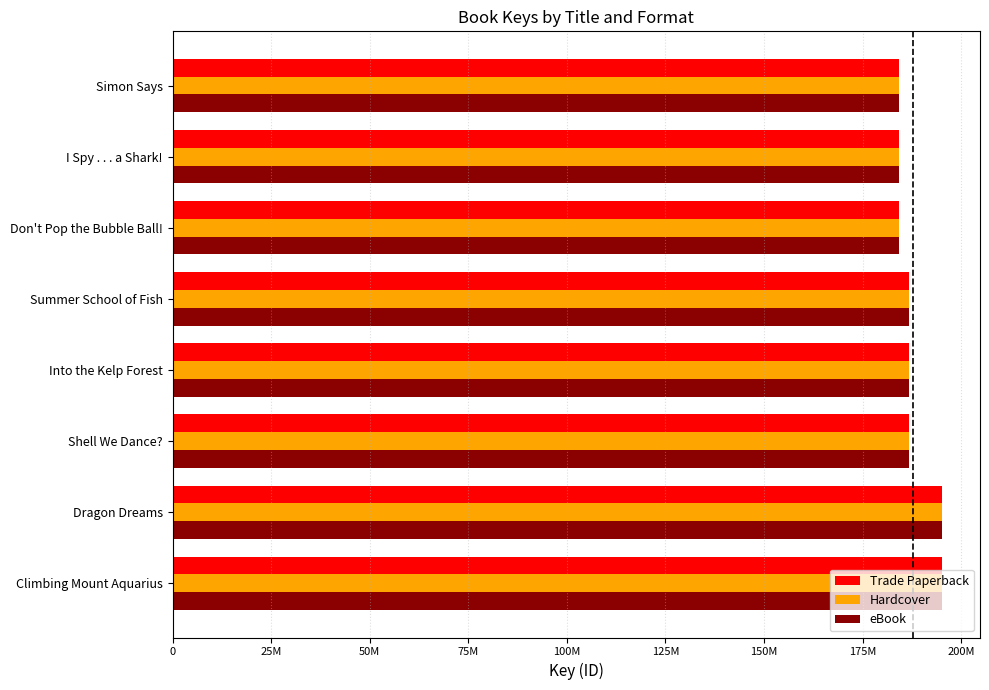

Which series has the largest total across all categories?

Trade Paperback